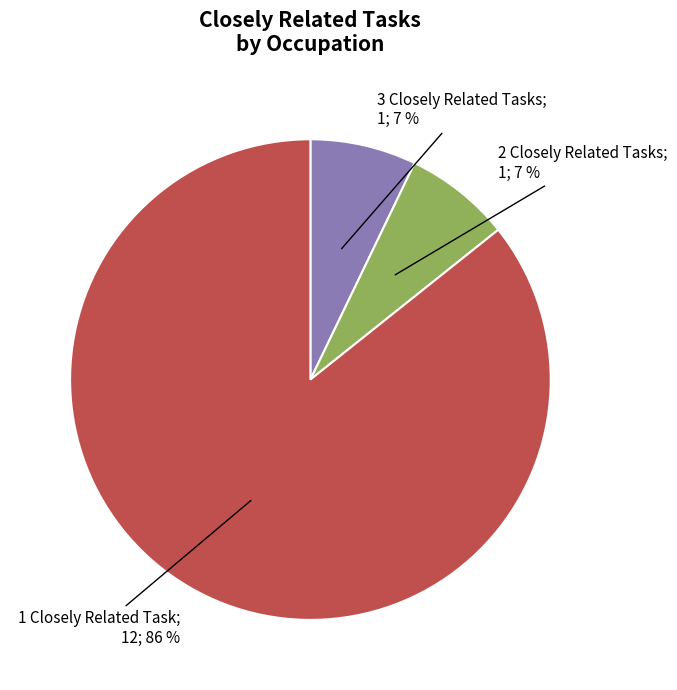

Count the number of slices in the pie.

3